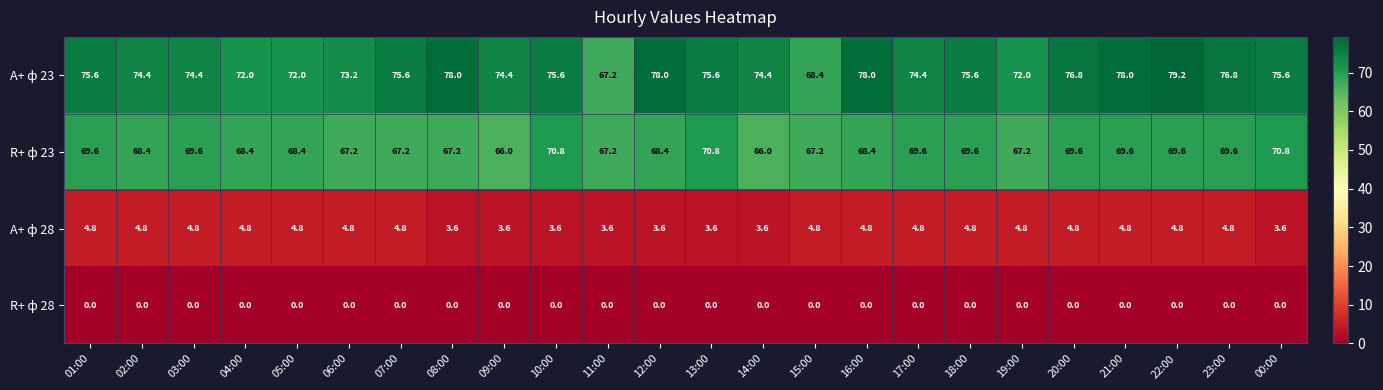

The value of A+ ф 28 at 21:00 is 4.8. True or false?

True